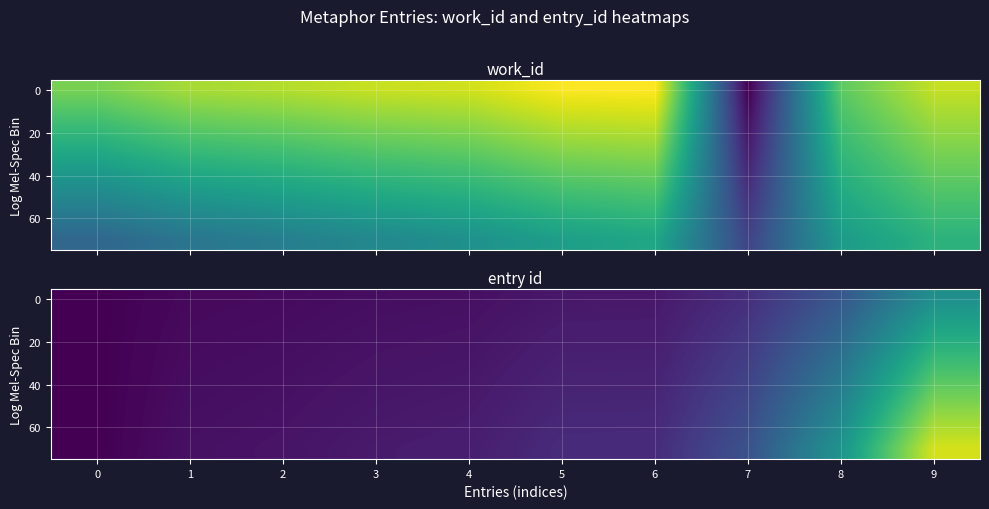

Is the value of row_2 at 0 greater than the value of row_5 at 6?

No